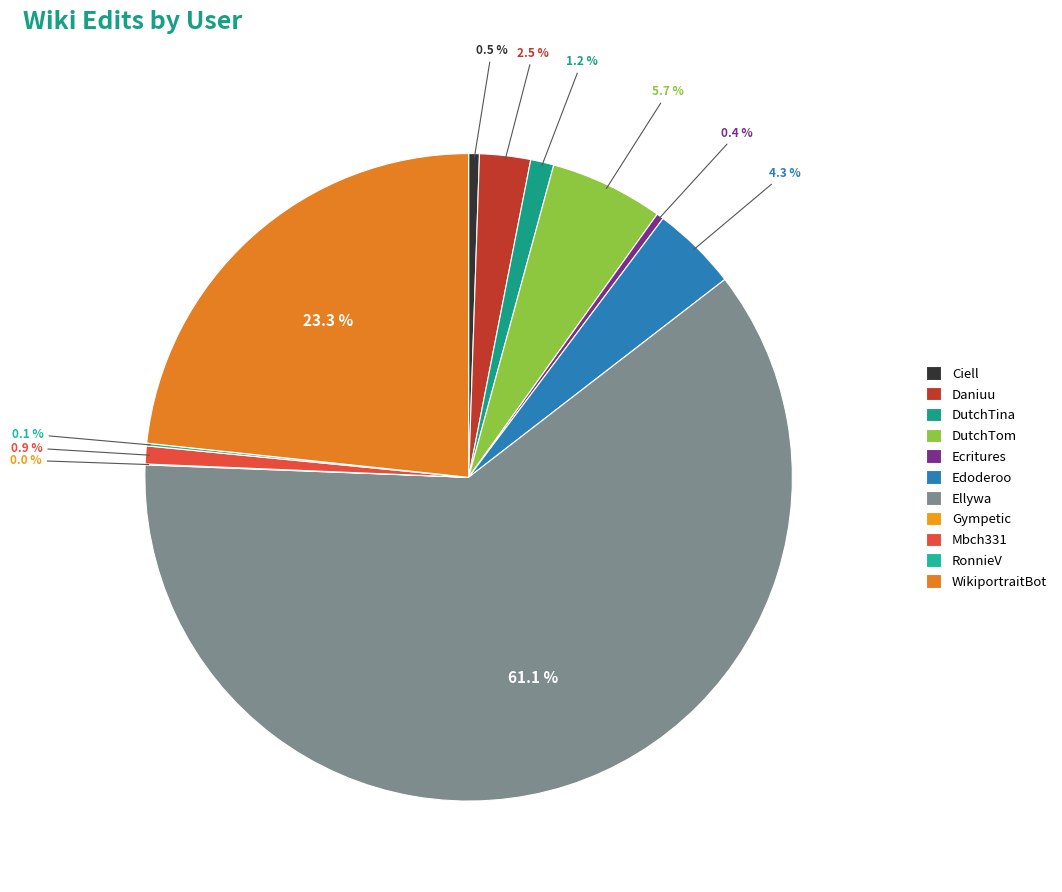

The Ellywa slice represents 51% of the pie. True or false?

False